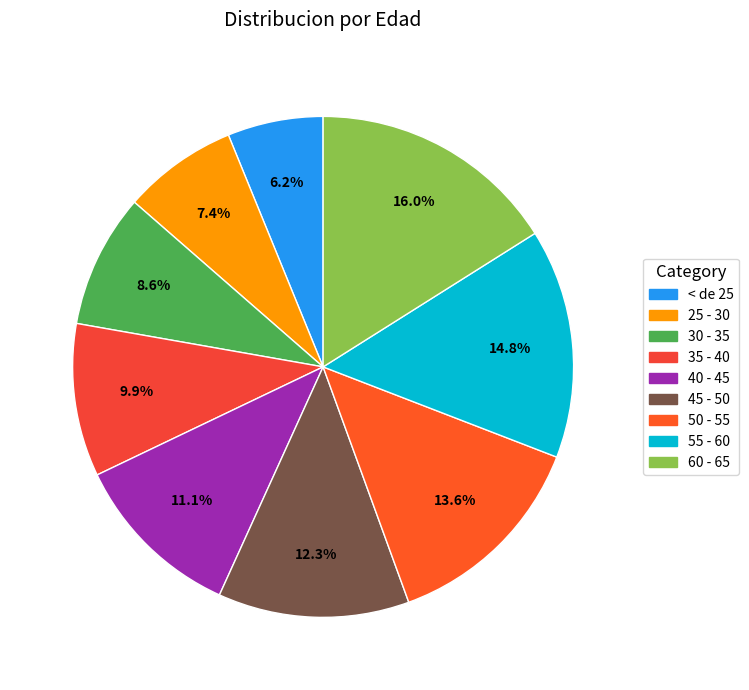

To the nearest percent, what portion does 30 - 35 represent?

9%